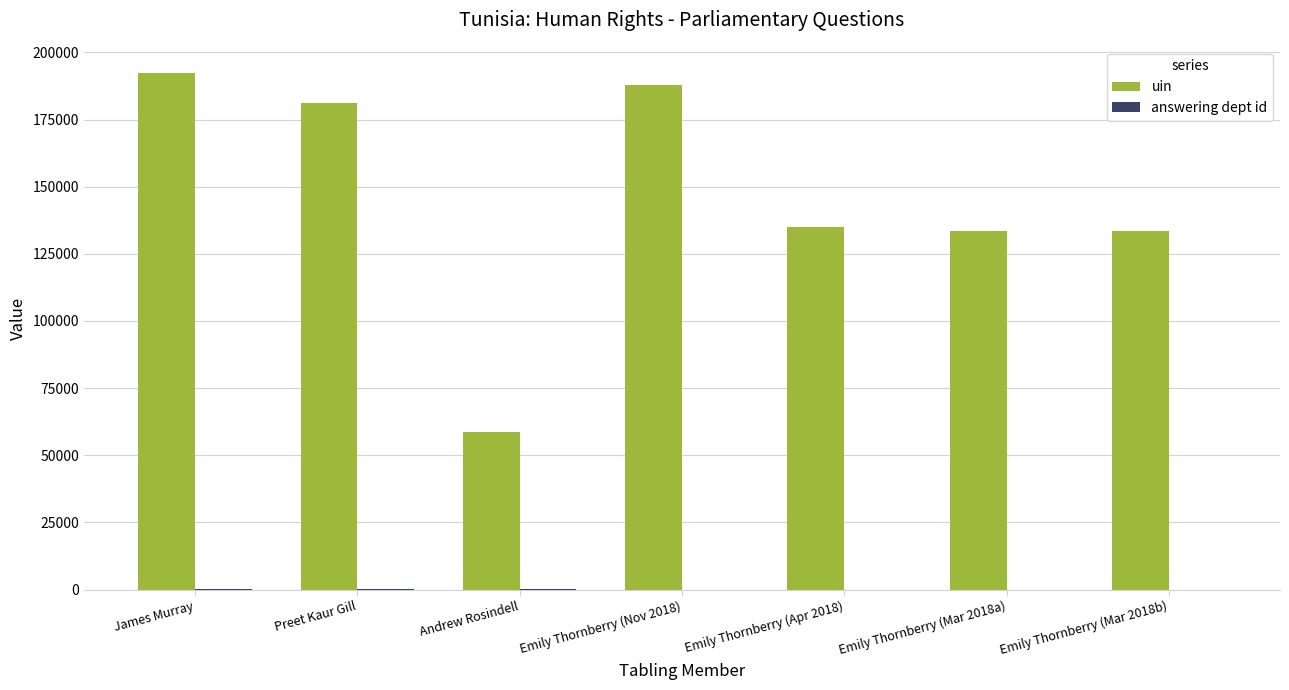

Are the bars horizontal?

No